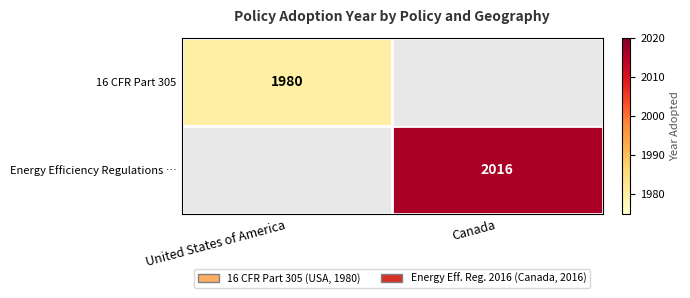

Is the value of Energy Efficiency Regulations … at Canada greater than the value of 16 CFR Part 305 at United States of America?

Yes